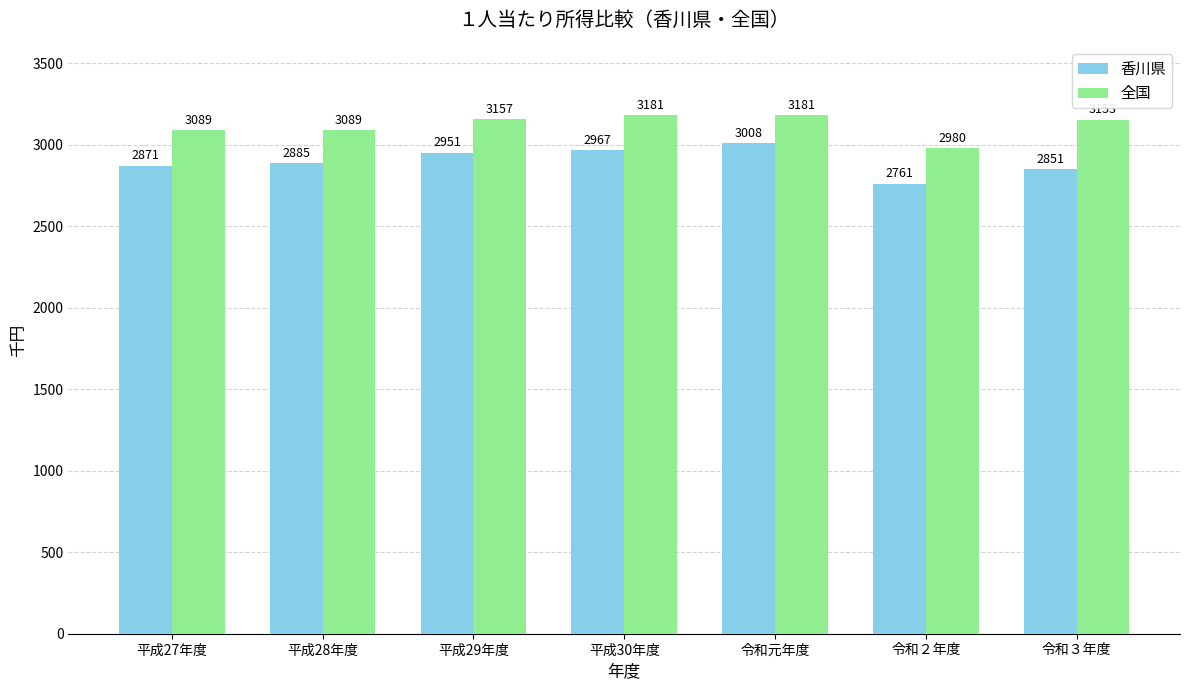

Count the number of categories in the chart.

7